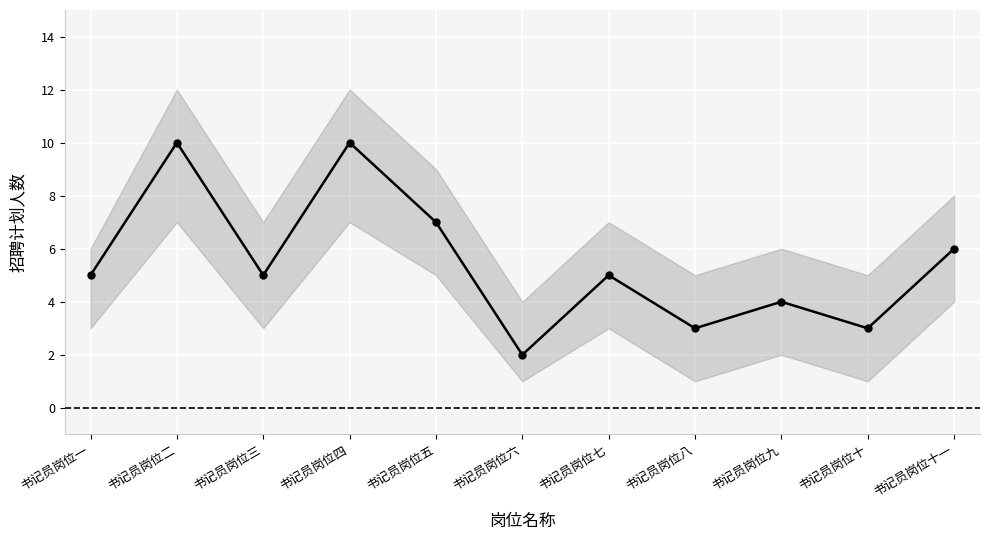

What is the smallest value displayed?

2